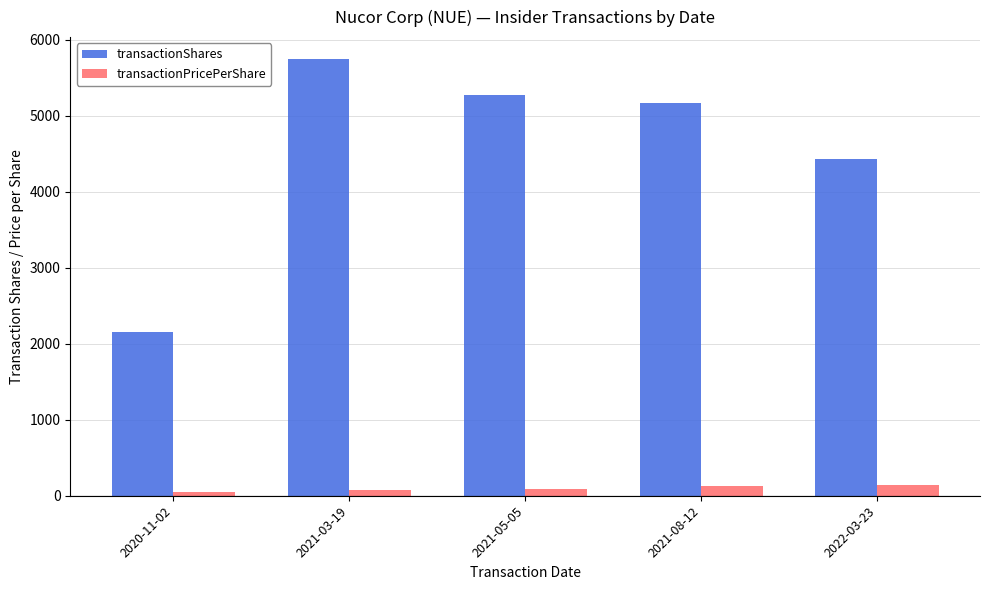

Rank the series at 2022-03-23 from lowest to highest value.

transactionPricePerShare, transactionShares